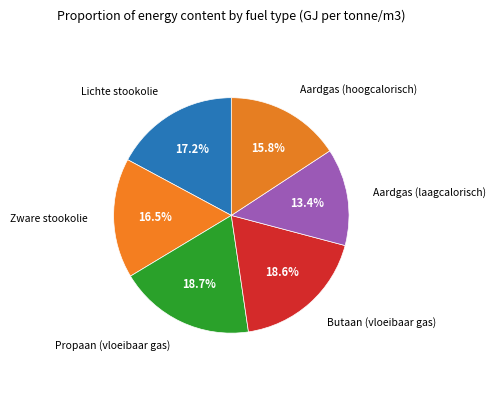

Which slice is the smallest?

Aardgas (laagcalorisch)